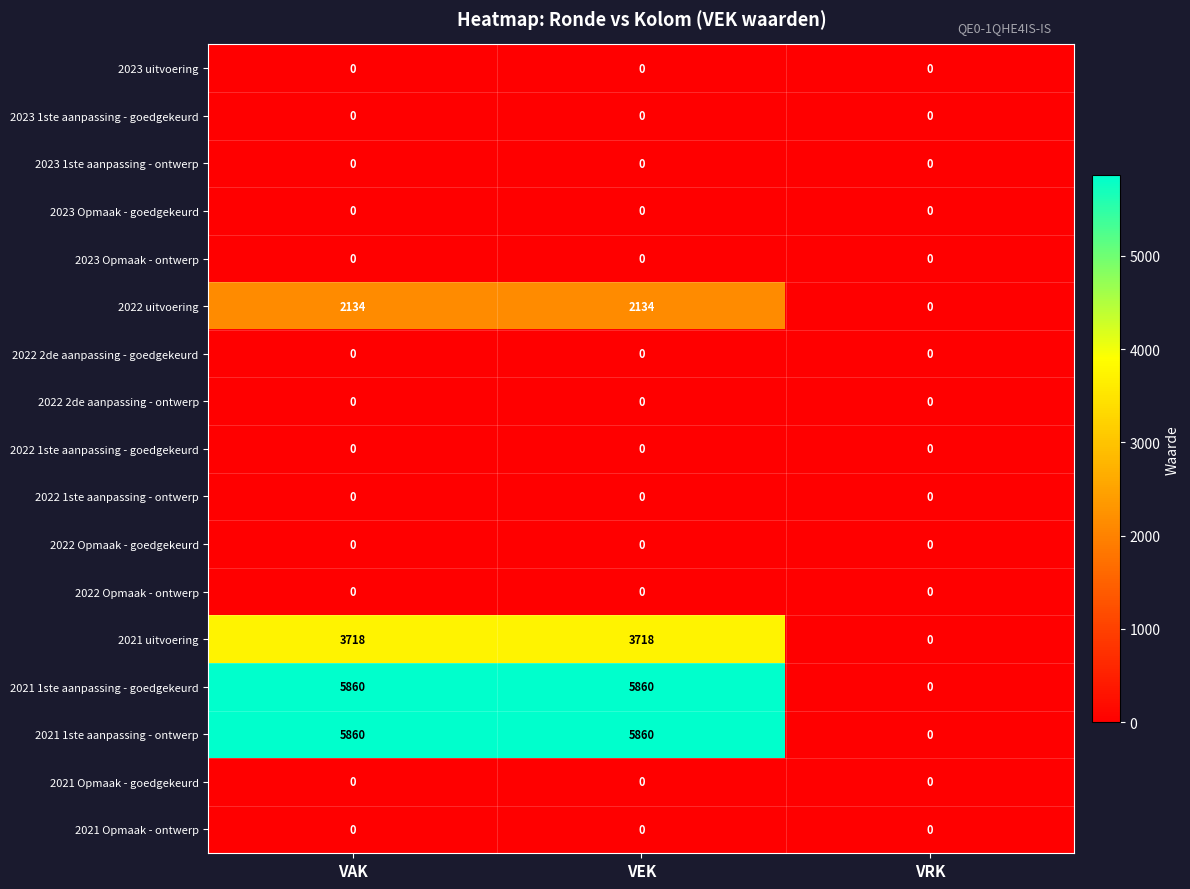

What is the greatest value displayed?

5860